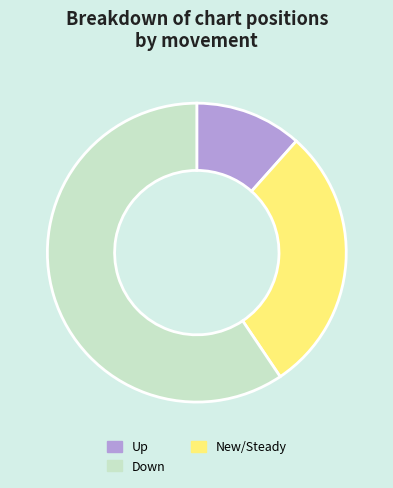

Between Up and New/Steady, which is larger?

New/Steady